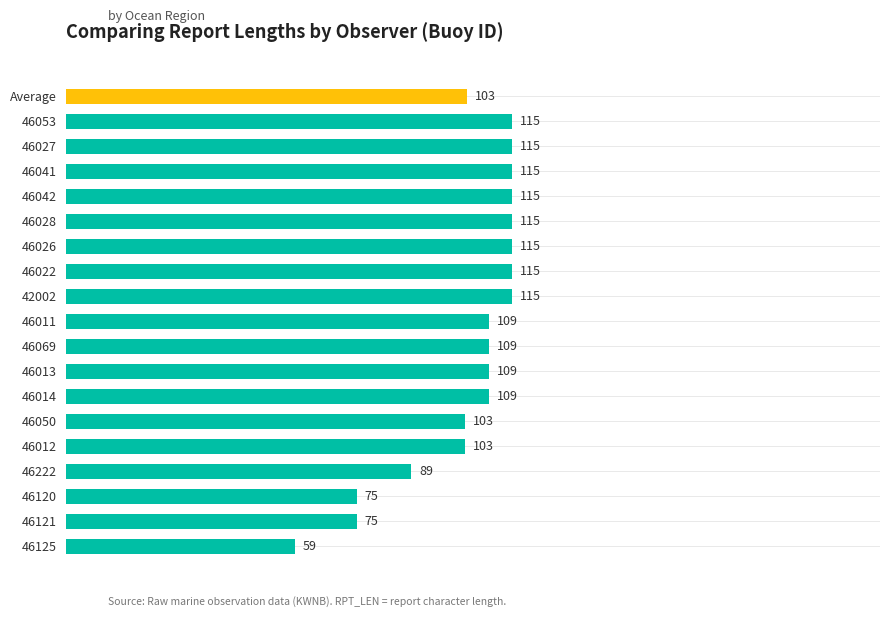

What is the ratio of the value at 46041 to the value at 42002?

1.0